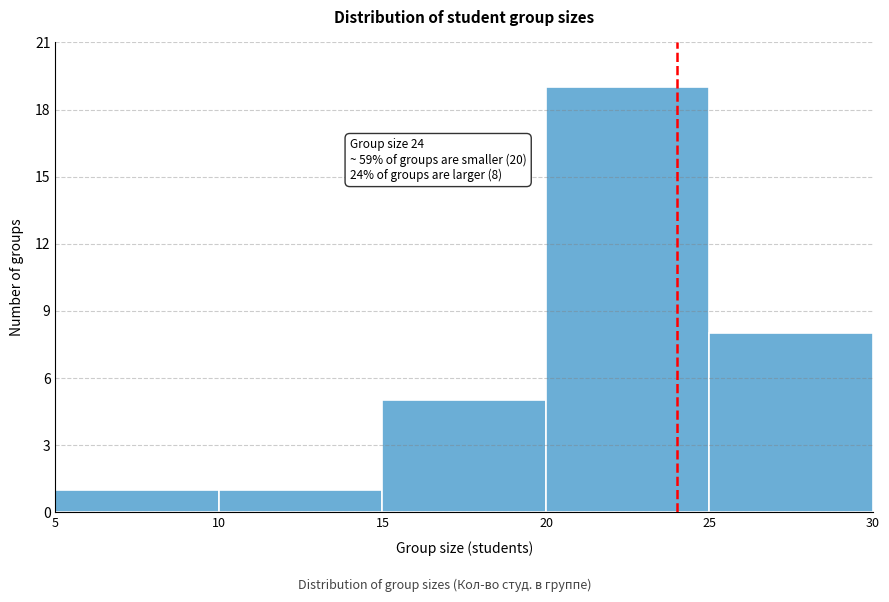

Which range on the x-axis has the tallest bar?

20 to 25